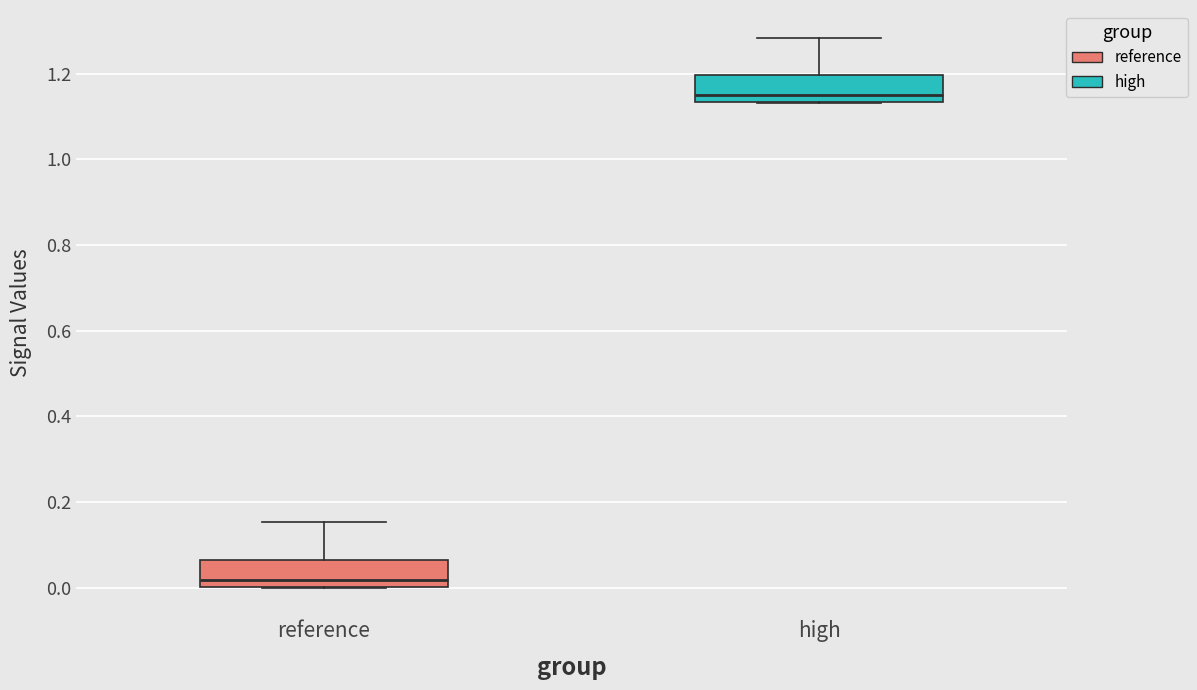

Reading left to right, read every box against the y-axis: the position of its median line, the range the box covers, and the ends of its whiskers. The values are not printed on the chart, so give them approximately, as read against the axis.

reference: median 0.02, box 0.00 to 0.06, whiskers 0.00 to 0.16
high: median 1.16, box 1.14 to 1.20, whiskers 1.14 to 1.28